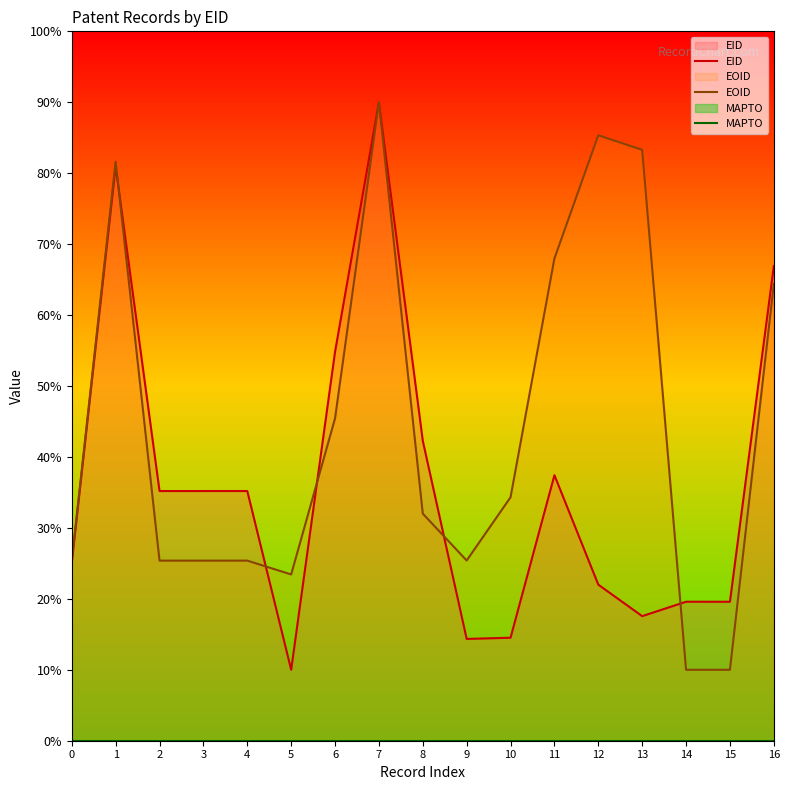

How many data points in EID are above 35?

9